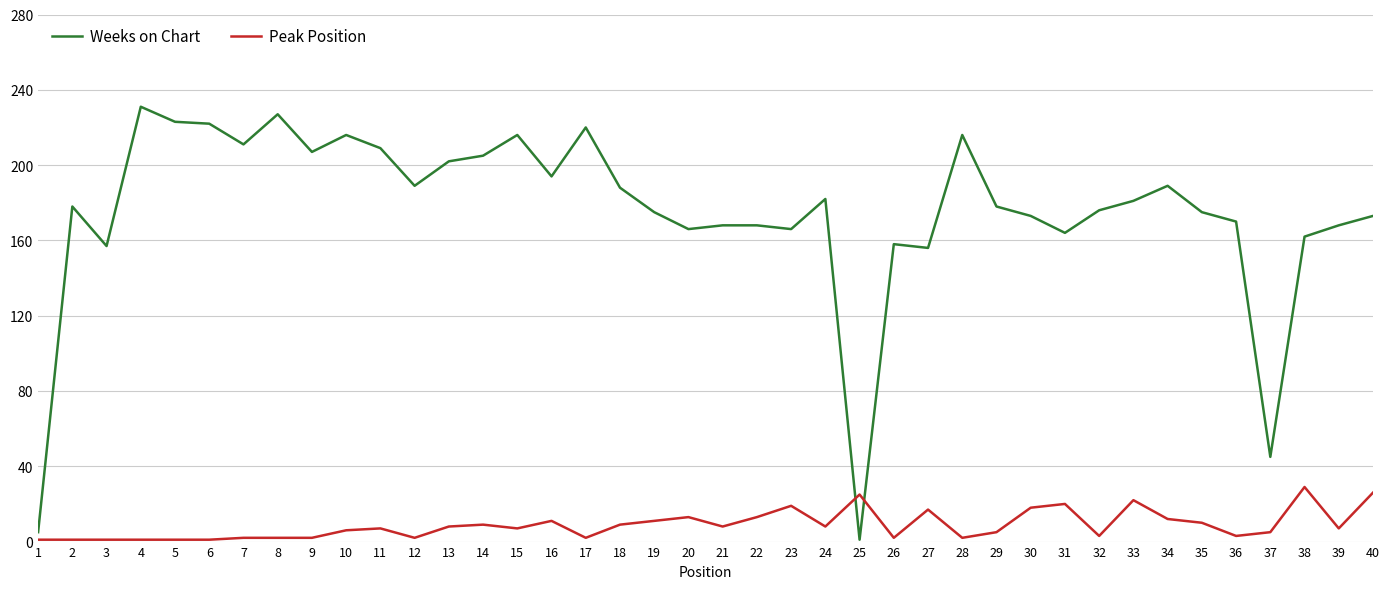

Which series changed the most between 13 and 25?

Weeks on Chart